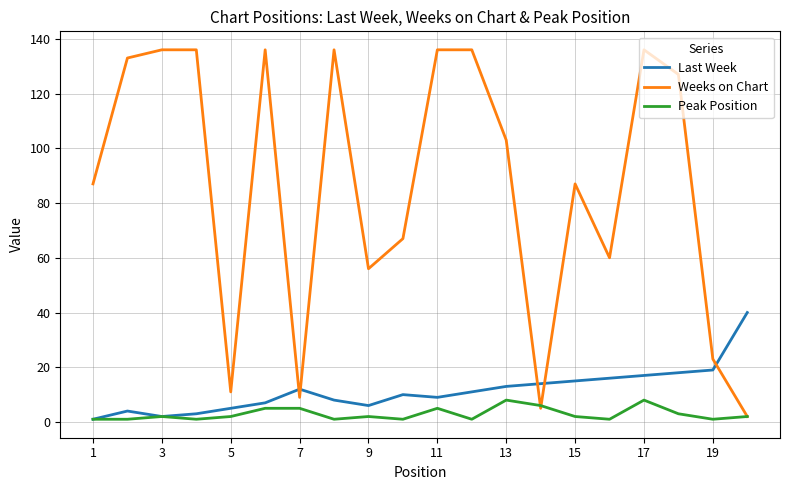

Rank the series by their maximum value, from highest to lowest.

Weeks on Chart, Last Week, Peak Position